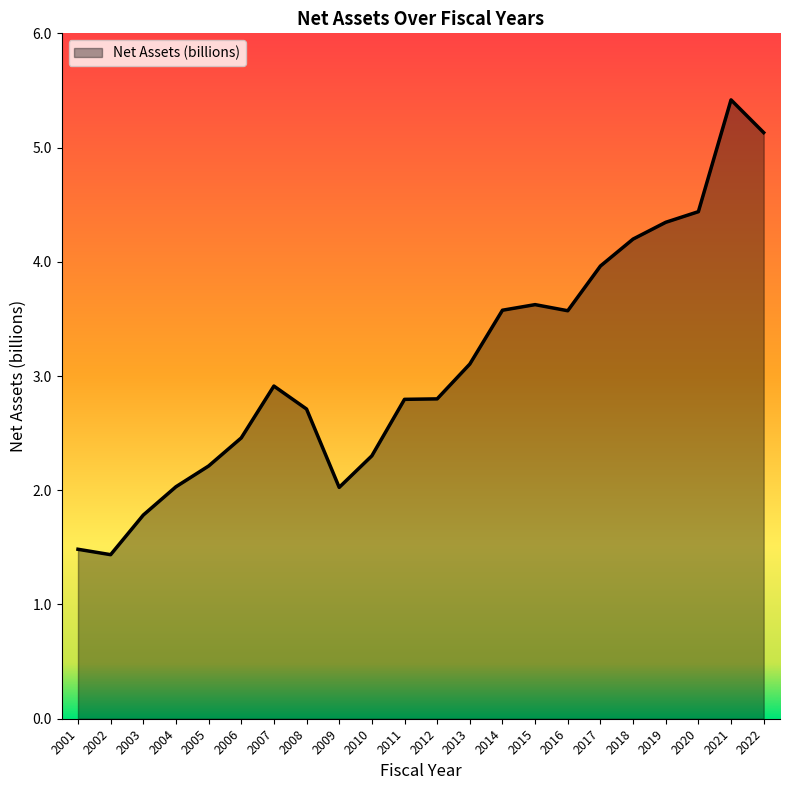

At which category does the data reach its first local peak?

2007